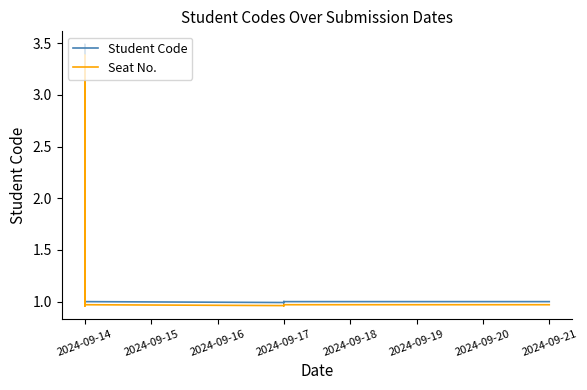

True or false: Student Code and Seat No. intersect in this chart.

False